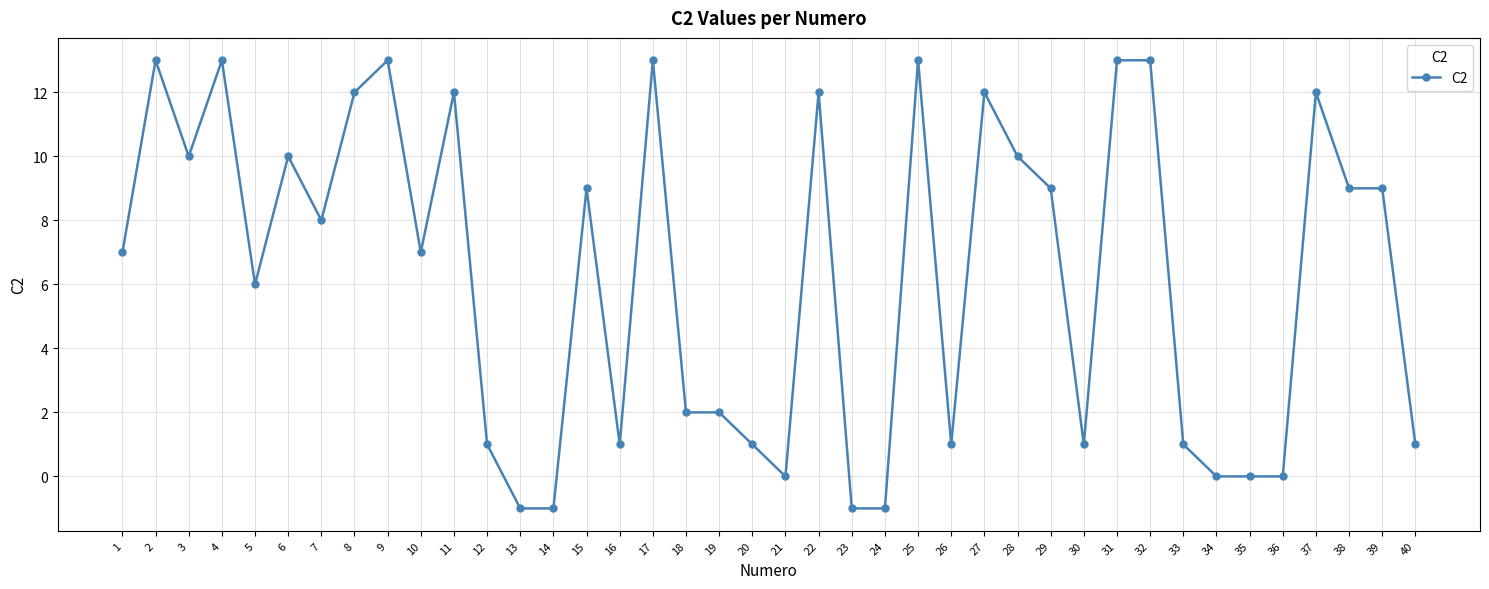

What is the greatest value displayed?

13